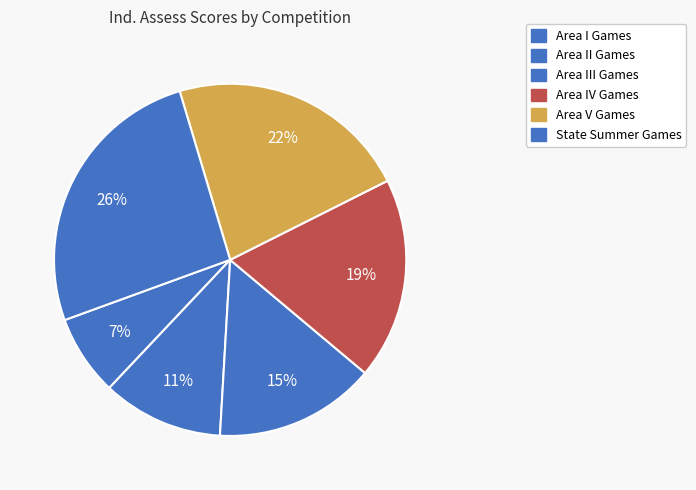

Is there a majority slice in this chart?

No